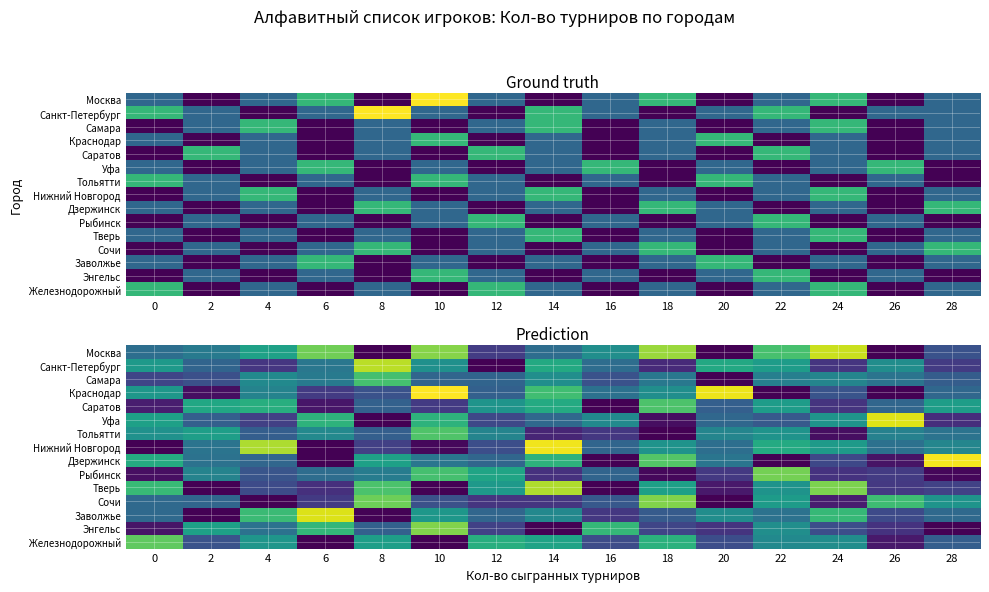

Count the number of data series in this chart.

15